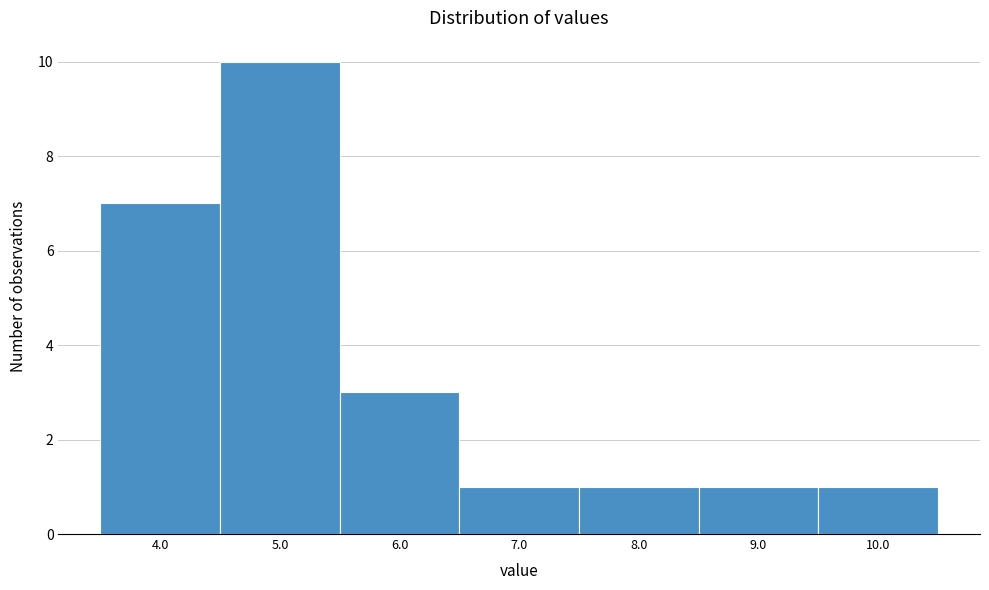

Reading left to right, what are all the values shown in this chart?

7	10	3	1	1	1	1